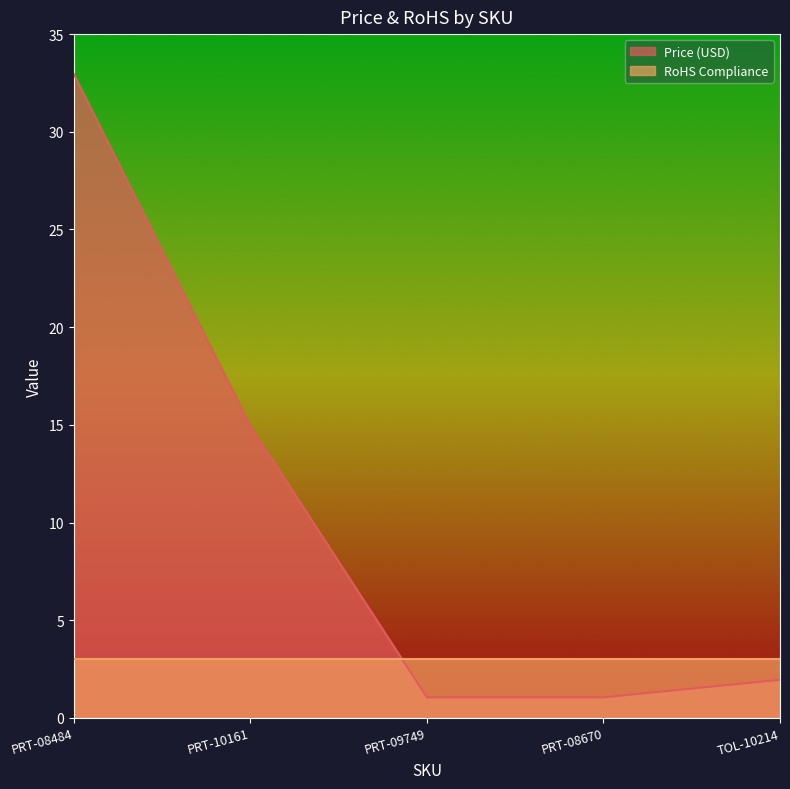

What position from the left is PRT-08670?

4